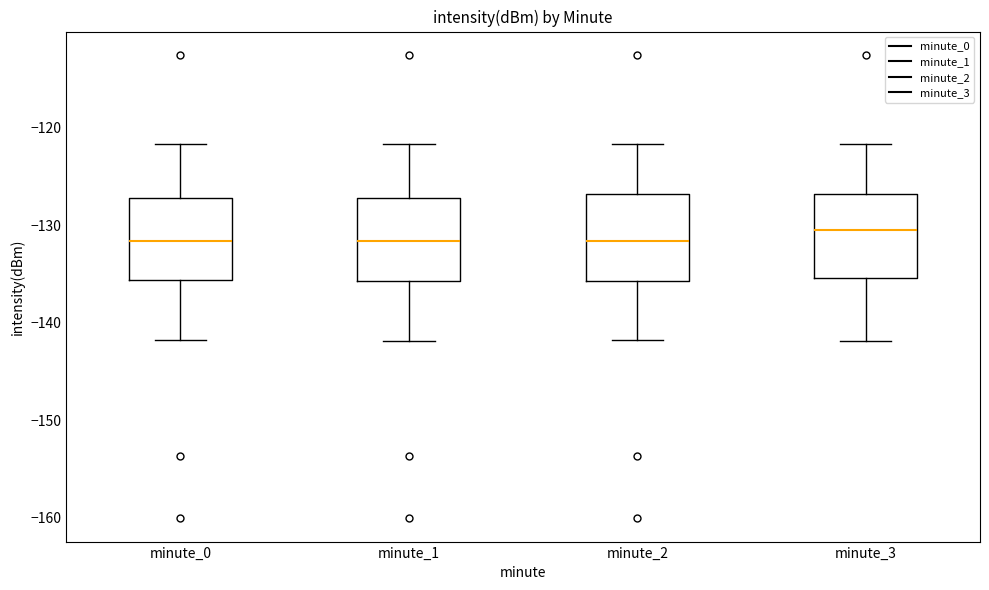

Which box has the highest median line?

minute_3